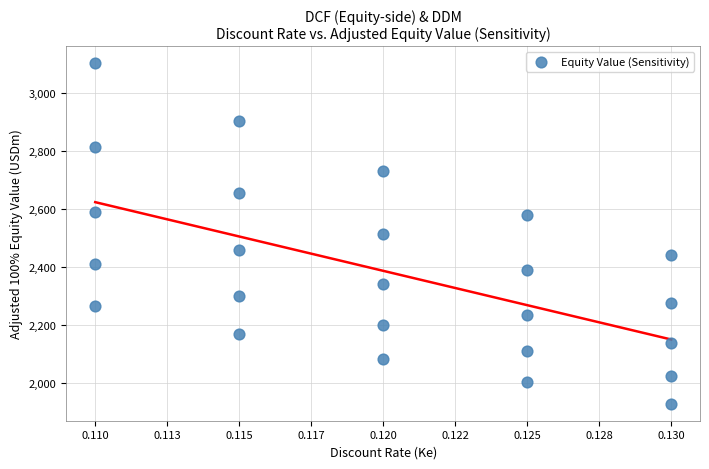

List the coordinates of all points as (X, Y) pairs, reading left to right.

(0.1, 2264.1)  (0.1, 2410.9)  (0.1, 2590.4)  (0.1, 2814.7)  (0.1, 3103.1)  (0.1, 2169.0)  (0.1, 2300.4)  (0.1, 2459.4)  (0.1, 2655.9)  (0.1, 2904.8)  (0.1, 2081.9)  (0.1, 2200.0)  (0.1, 2341.7)  (0.1, 2514.9)  (0.1, 2731.4)  (0.1, 2001.8)  (0.1, 2108.4)  (0.1, 2235.2)  (0.1, 2388.8)  (0.1, 2578.5)  (0.1, 1928.0)  (0.1, 2024.5)  (0.1, 2138.5)  (0.1, 2275.4)  (0.1, 2442.6)